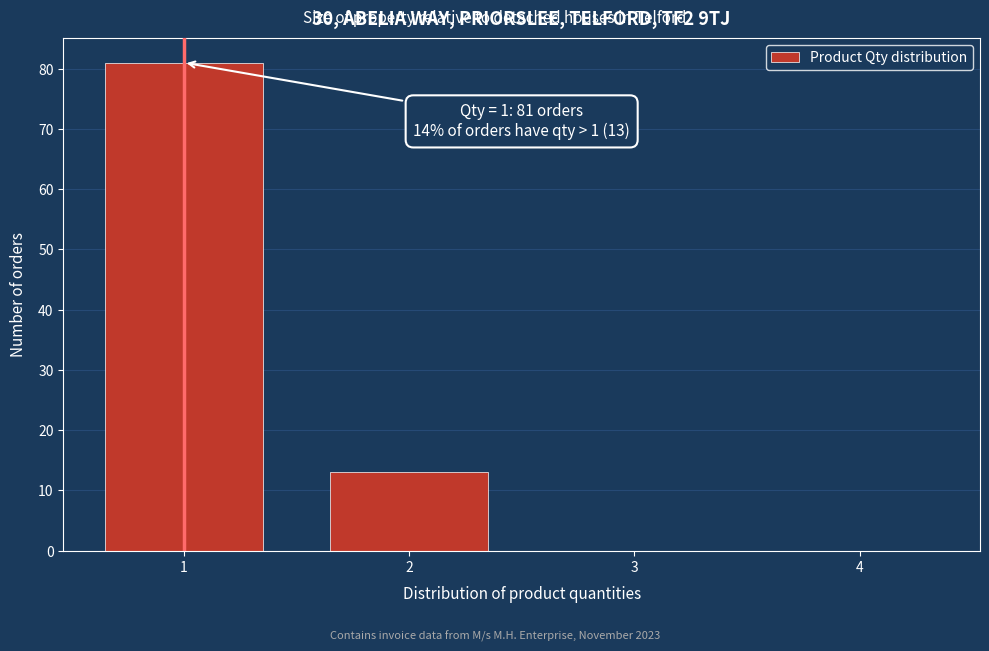

Over which range of the x-axis is the bar tallest?

0.5 to 1.5